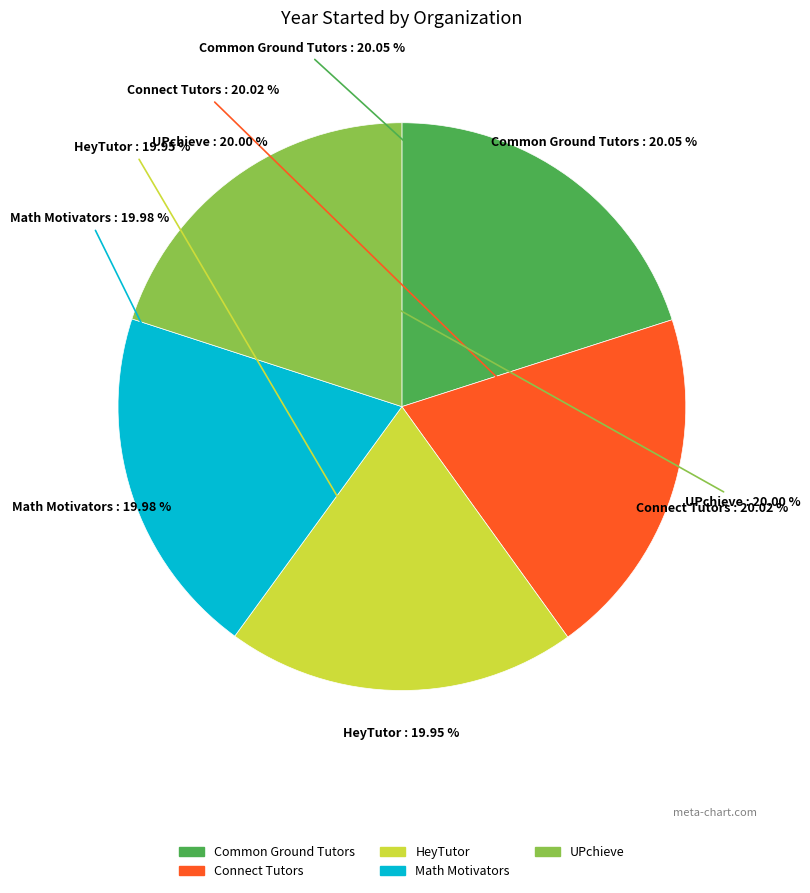

Does any single category account for the majority?

No